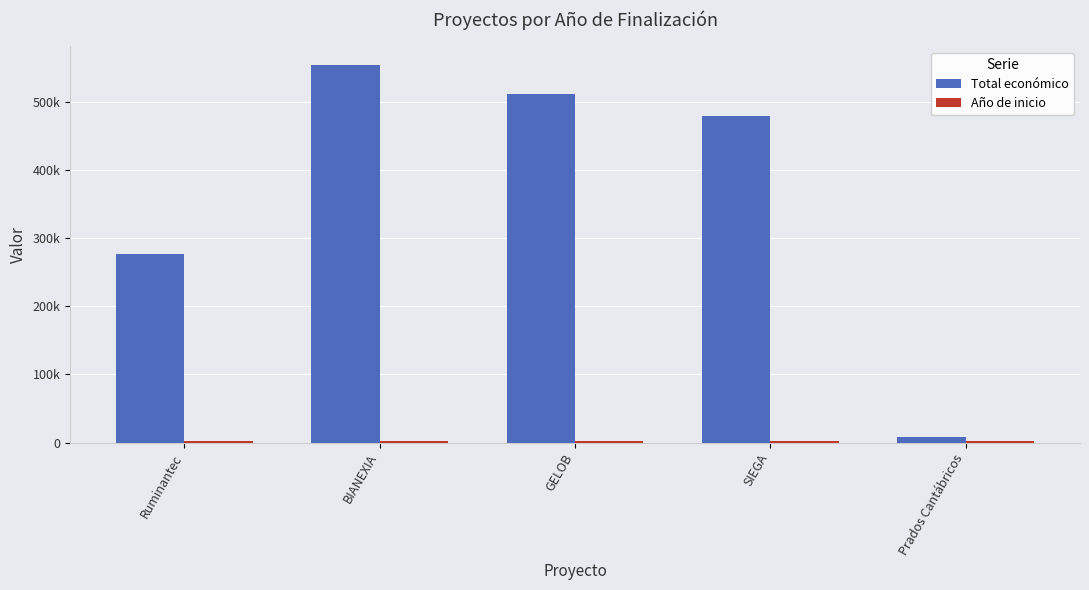

Are the bars grouped side by side (vs. stacked)?

Yes